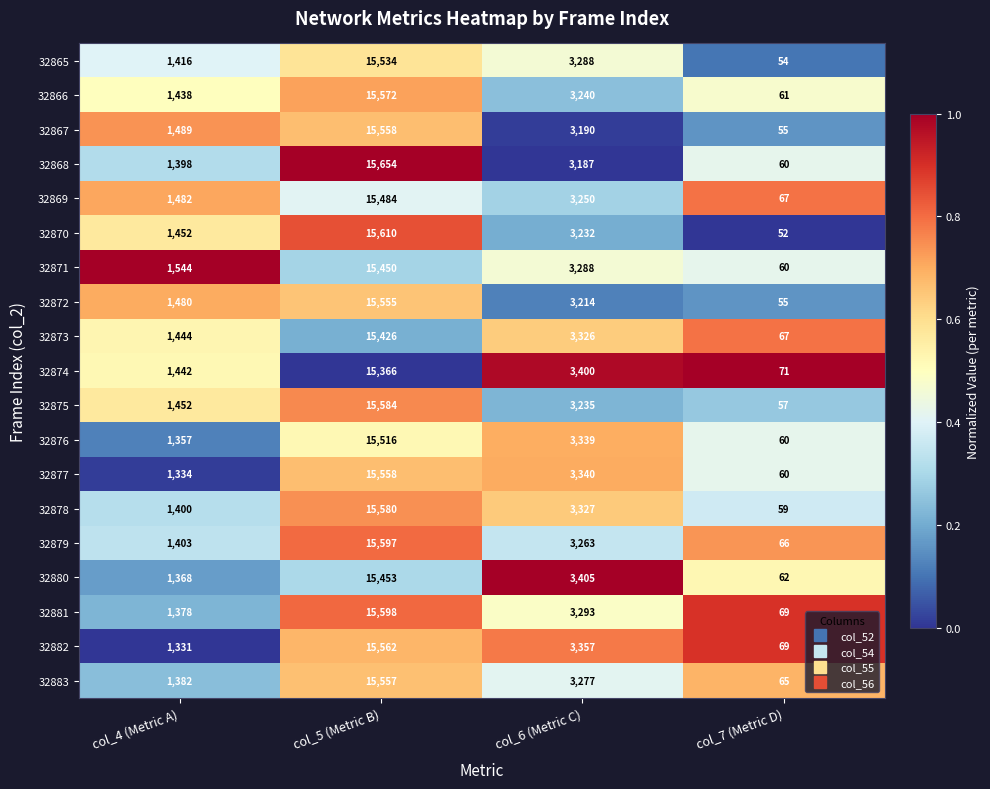

True or false: 32869 has a value of 1493 at col_6 (Metric C).

False